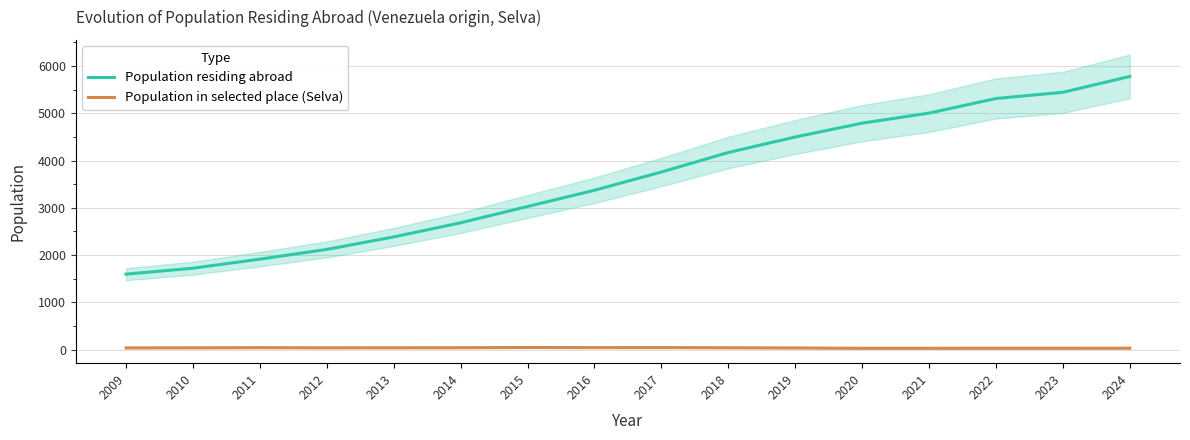

Which series has the largest total across all categories?

Population residing abroad